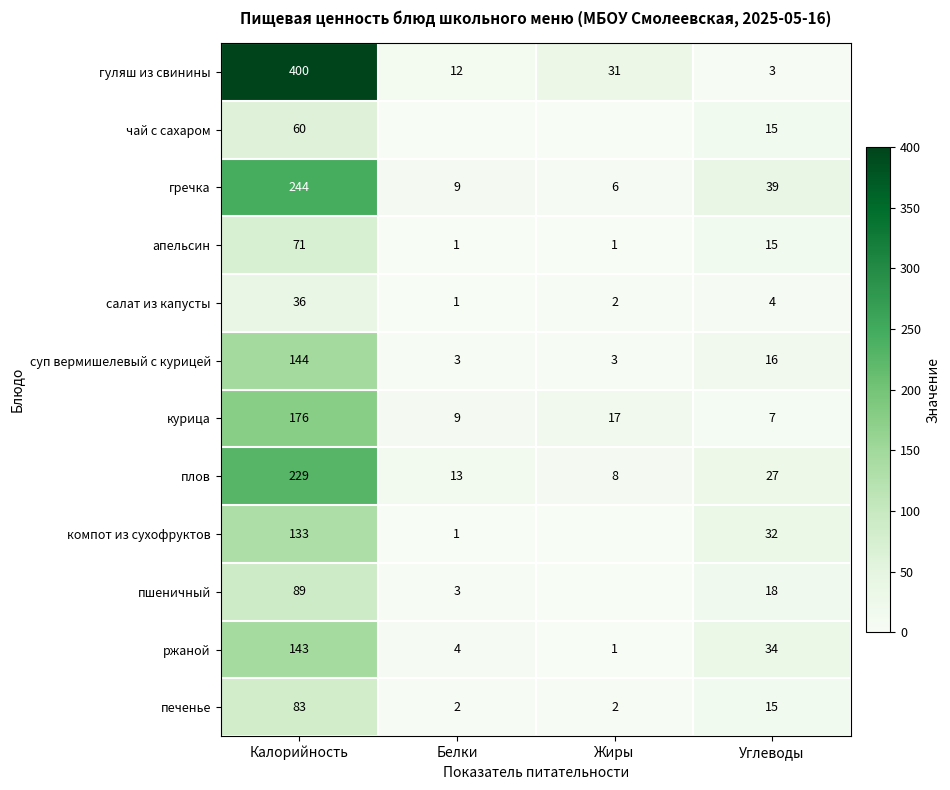

At how many categories does at least one series exceed 98?

1